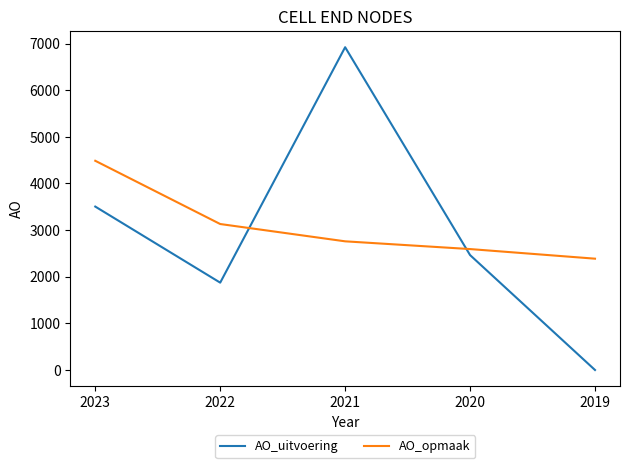

Between 2020 and 2019, which series saw the biggest shift?

AO_uitvoering